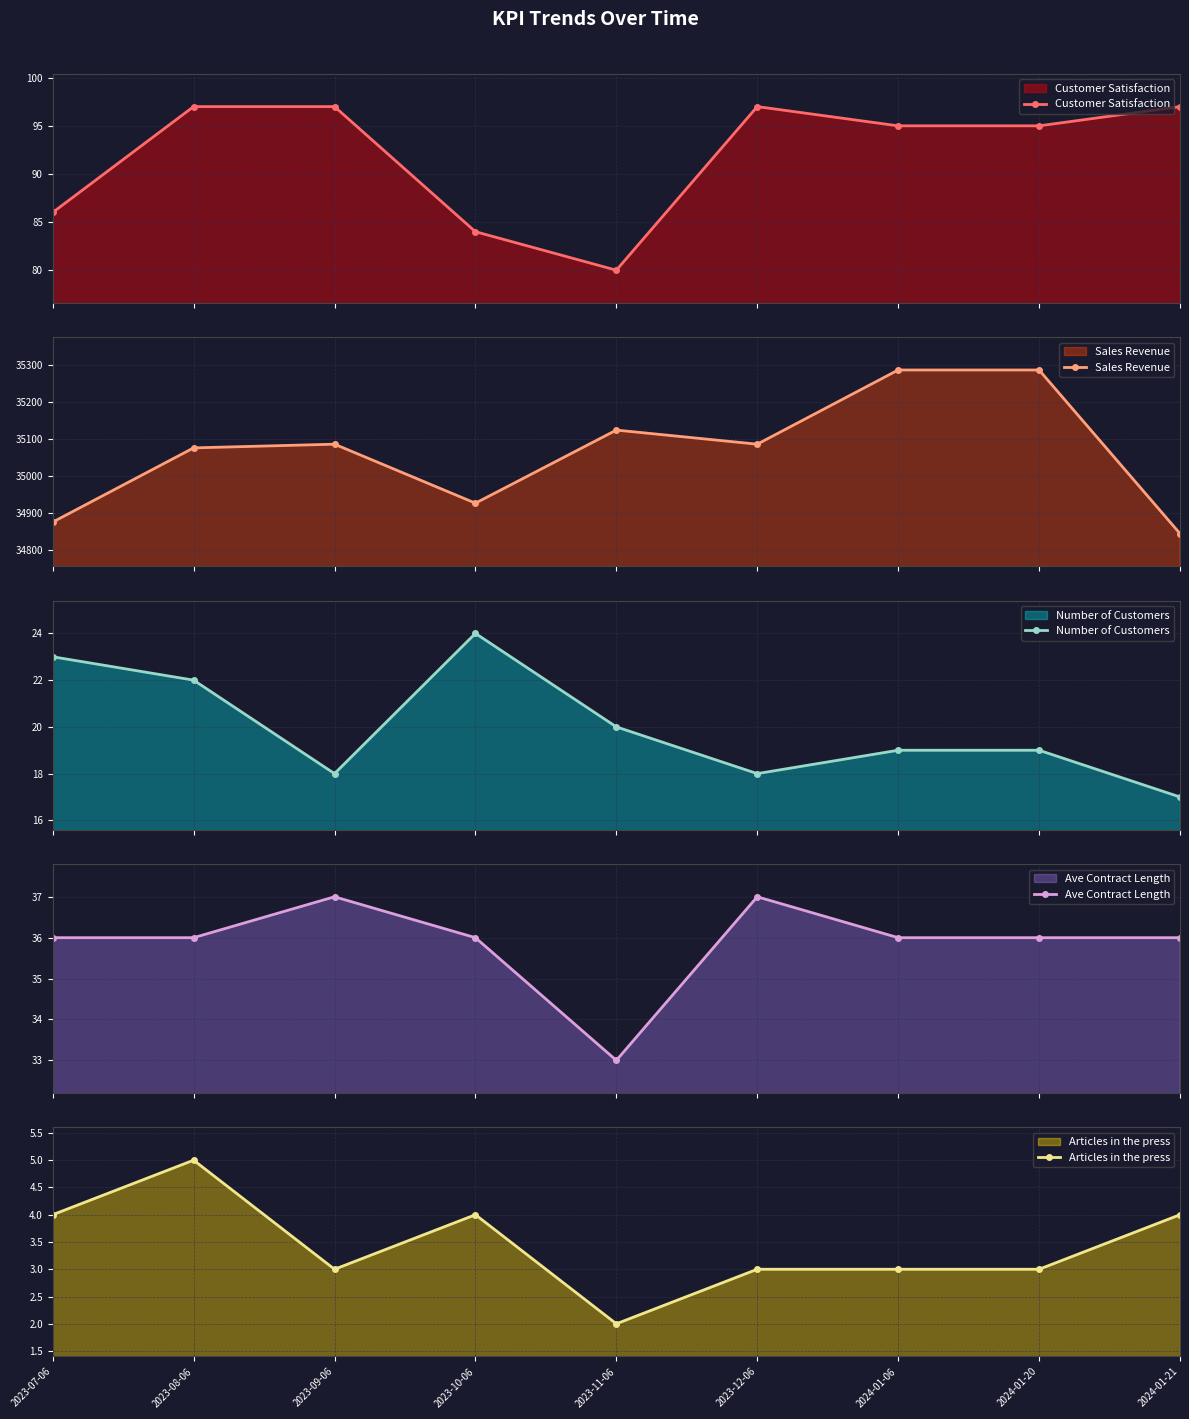

Does the chart have visible grid lines?

Yes